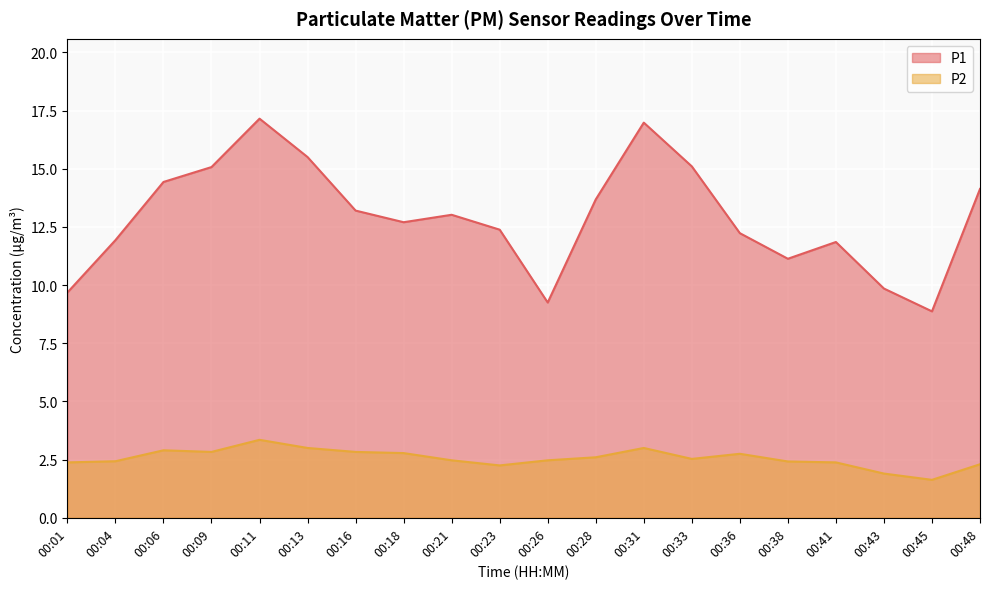

What are all the series names shown in the legend?

P1, P2